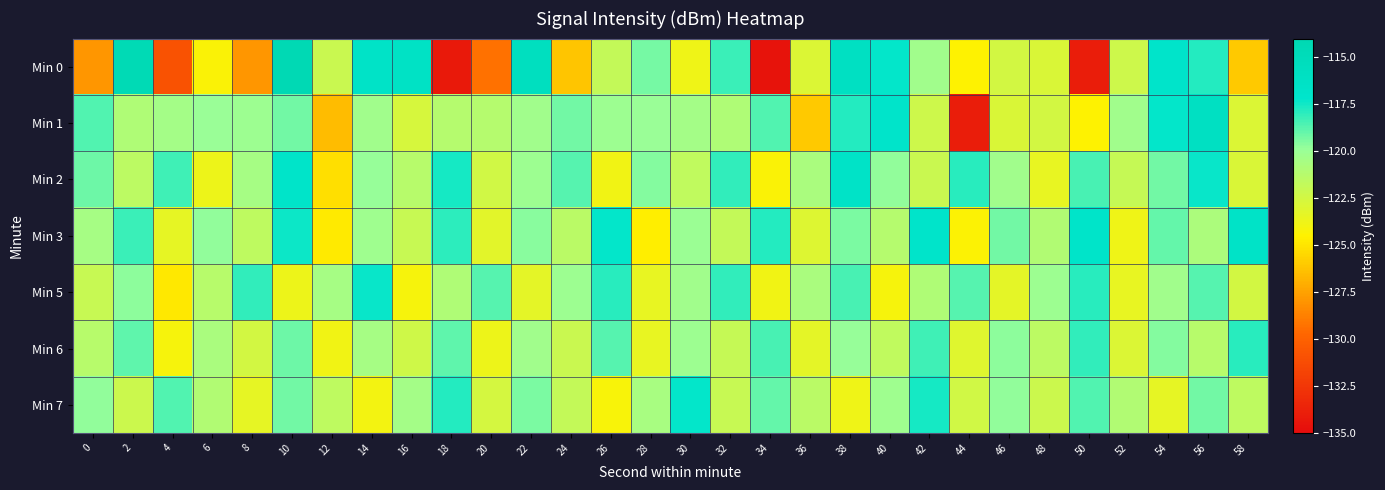

How many distinct data groups are displayed?

7